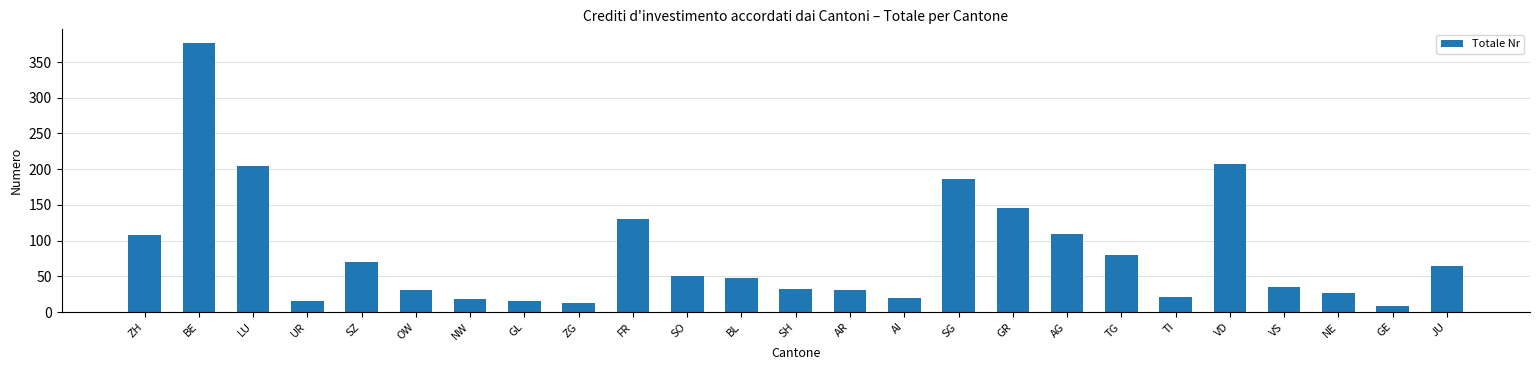

The value at TI is 21. True or false?

True